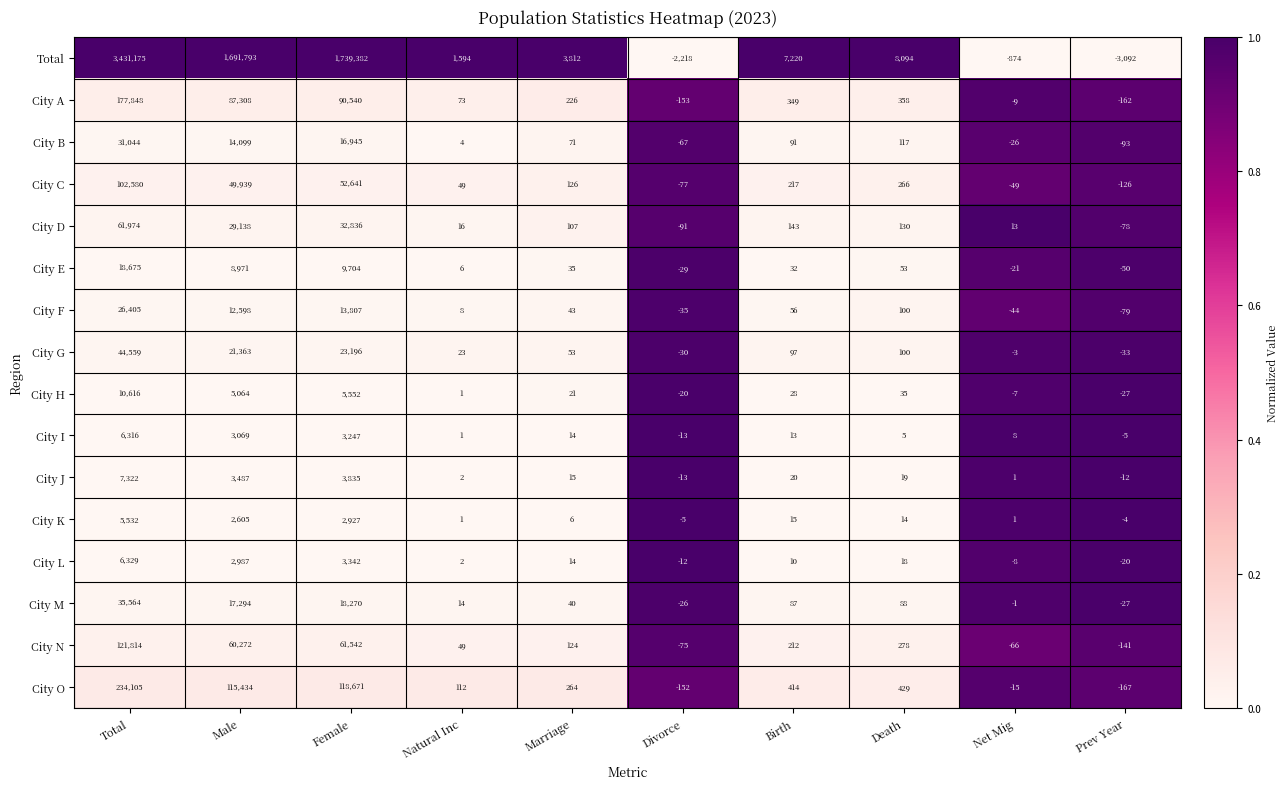

Is it true that City B equals 71 at Marriage?

True